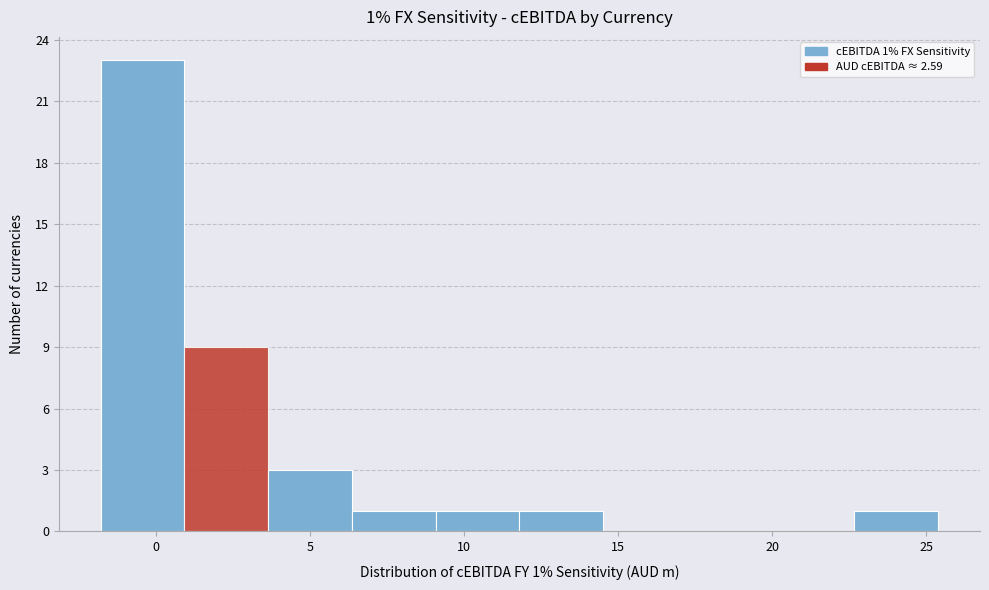

Which range on the x-axis has the tallest bar?

-2.0 to 1.0